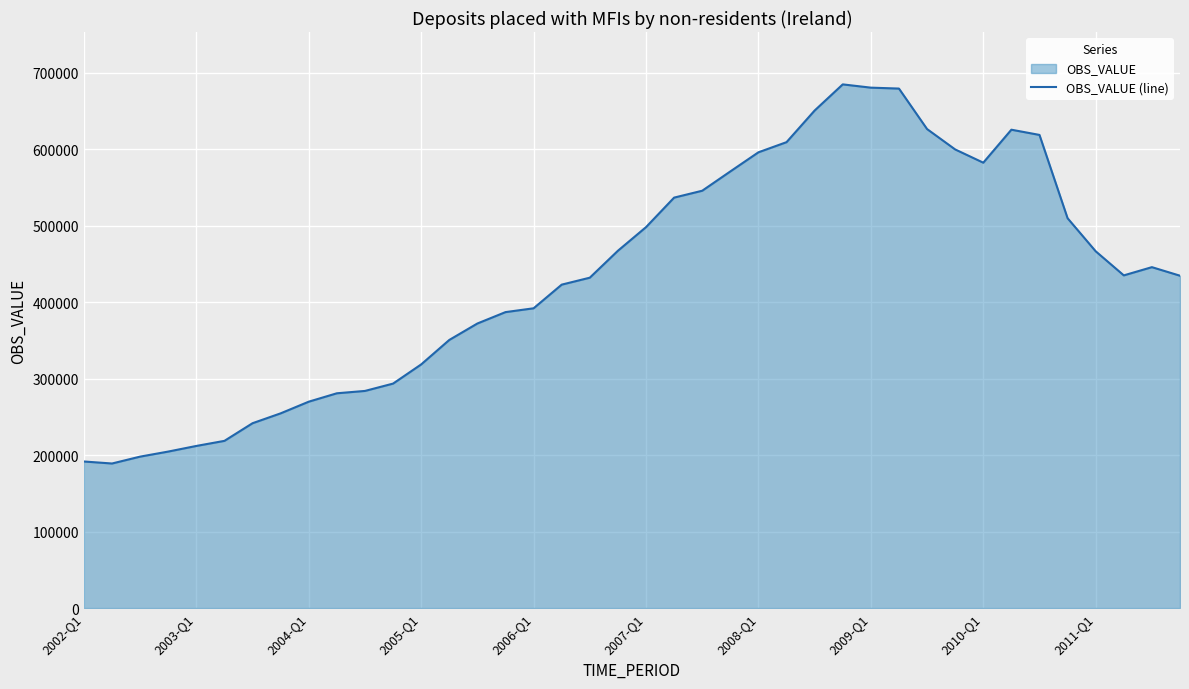

What is the greatest value displayed?

685005